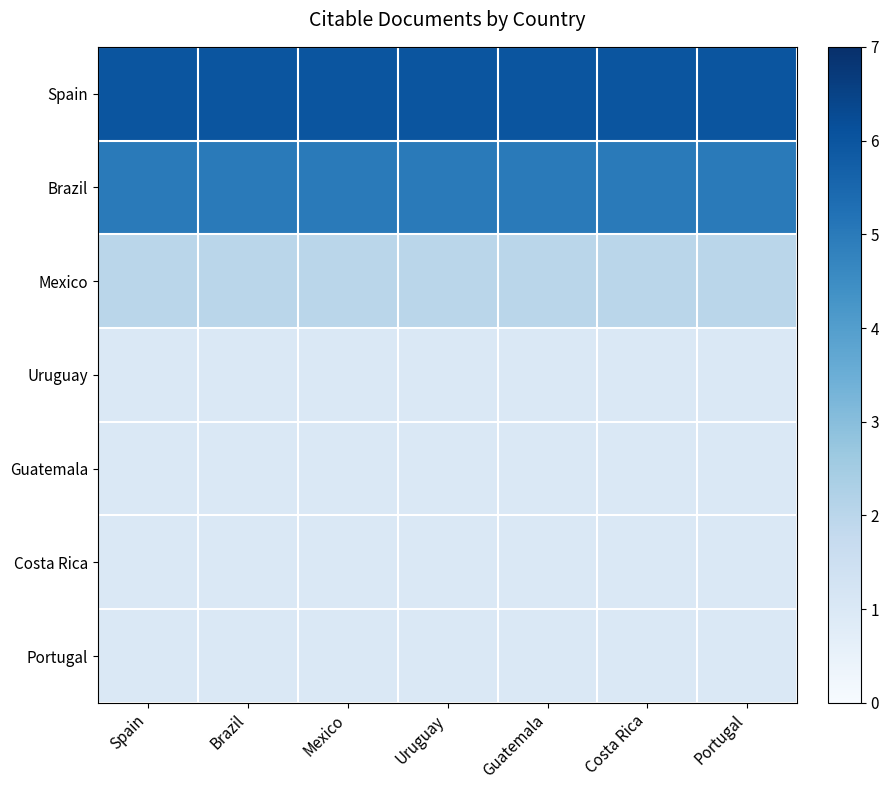

Reading right to left, transcribe all the data shown in this chart.

Spain: Portugal=6	Costa Rica=6	Guatemala=6	Uruguay=6	Mexico=6	Brazil=6	Spain=6
Brazil: Portugal=5	Costa Rica=5	Guatemala=5	Uruguay=5	Mexico=5	Brazil=5	Spain=5
Mexico: Portugal=2	Costa Rica=2	Guatemala=2	Uruguay=2	Mexico=2	Brazil=2	Spain=2
Uruguay: Portugal=1	Costa Rica=1	Guatemala=1	Uruguay=1	Mexico=1	Brazil=1	Spain=1
Guatemala: Portugal=1	Costa Rica=1	Guatemala=1	Uruguay=1	Mexico=1	Brazil=1	Spain=1
Costa Rica: Portugal=1	Costa Rica=1	Guatemala=1	Uruguay=1	Mexico=1	Brazil=1	Spain=1
Portugal: Portugal=1	Costa Rica=1	Guatemala=1	Uruguay=1	Mexico=1	Brazil=1	Spain=1